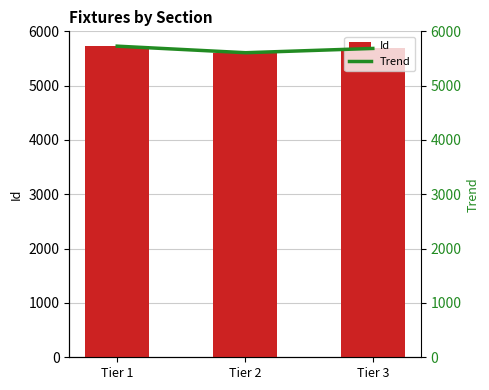

What is the sum of the values at Tier 2 and Tier 1?

11333